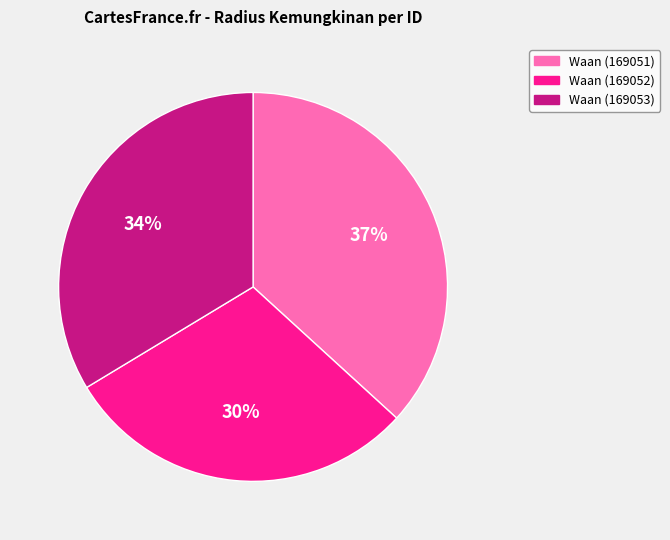

Is it true that Waan (169053) is 41% of the pie?

False